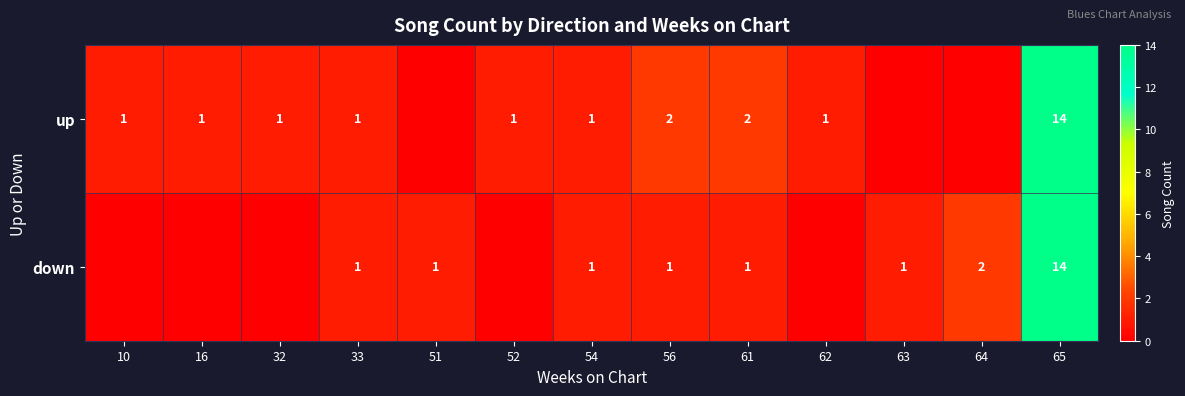

What is the difference between the down values at 65 and 64?

12